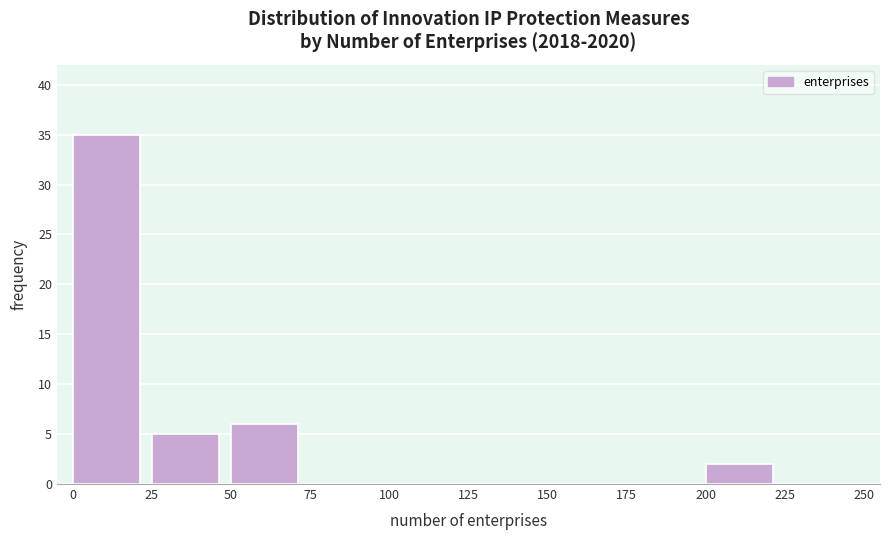

Reading left to right, transcribe this chart: for each bar, give the range it covers on the x-axis and its height. The values are not printed on the chart, so give them approximately, as read against the axis.

0 to 25: 35
25 to 50: 5
50 to 75: 6
75 to 100: 0
100 to 125: 0
125 to 150: 0
150 to 175: 0
175 to 200: 0
200 to 225: 2
225 to 250: 0